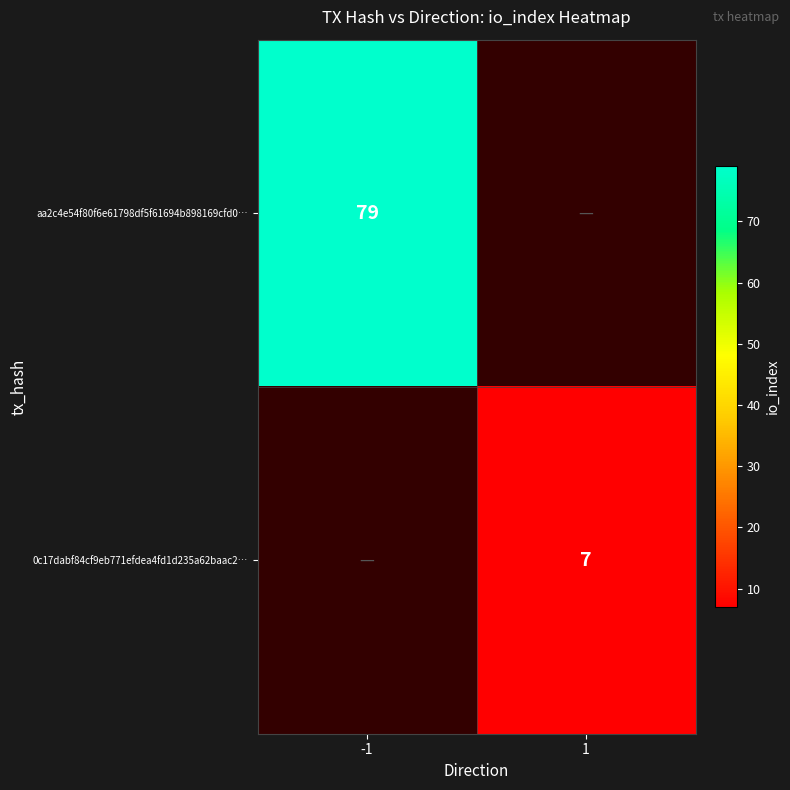

True or false: 0c17dabf84cf9eb771efdea4fd1d235a62baac2… has a value of 7 at 1.

True